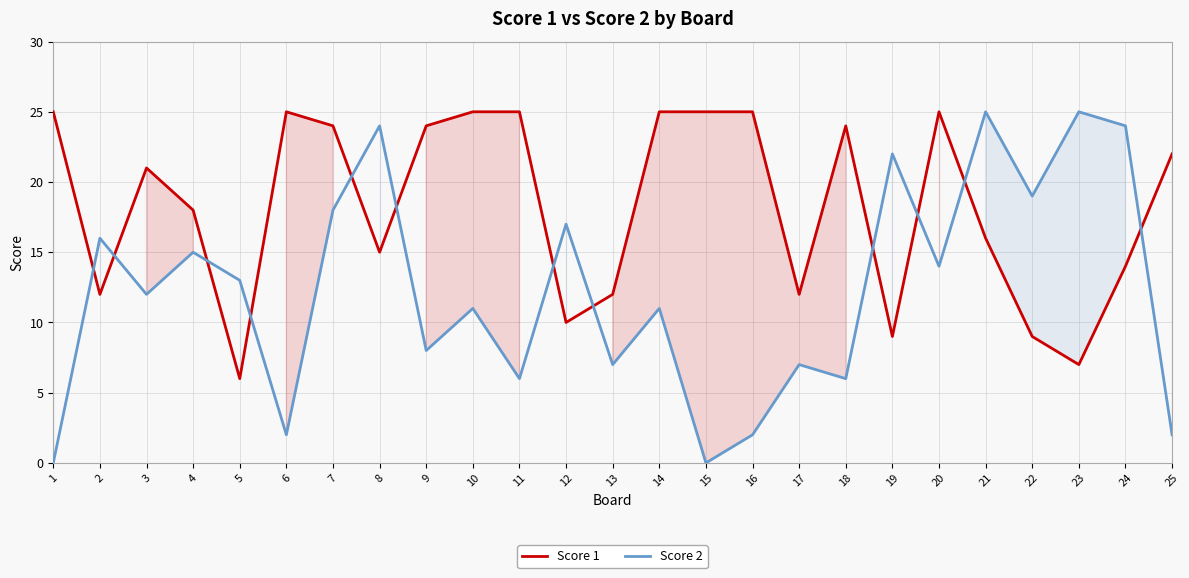

Count the number of categories in the chart.

25